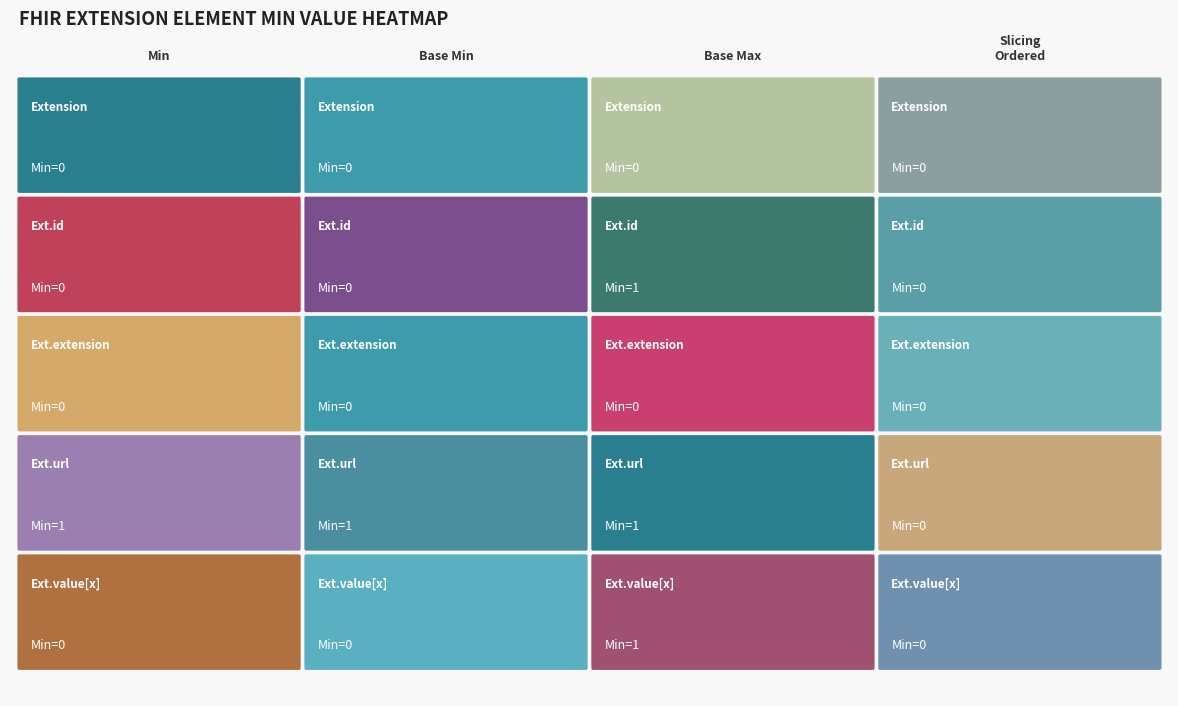

Reading left to right, transcribe all the data shown in this chart.

Extension: Extension=0	Extension.id=0	Extension.extension=0	Extension.url=0
Extension.id: Extension=0	Extension.id=0	Extension.extension=1	Extension.url=0
Extension.extension: Extension=0	Extension.id=0	Extension.extension=0	Extension.url=0
Extension.url: Extension=1	Extension.id=1	Extension.extension=1	Extension.url=0
Extension.value[x]: Extension=0	Extension.id=0	Extension.extension=1	Extension.url=0